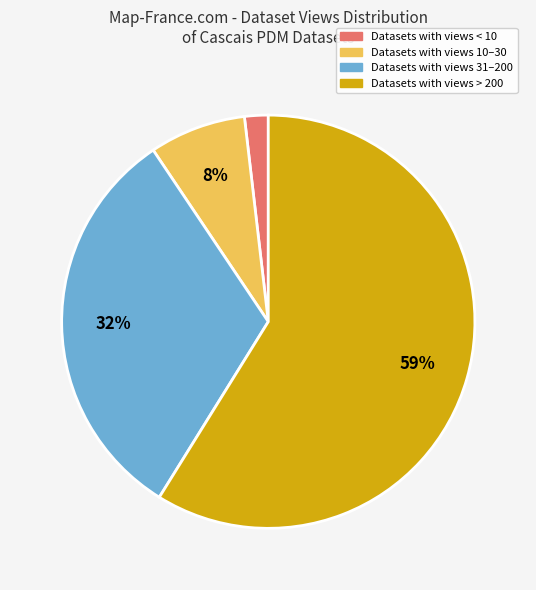

Count the number of slices in the pie.

4